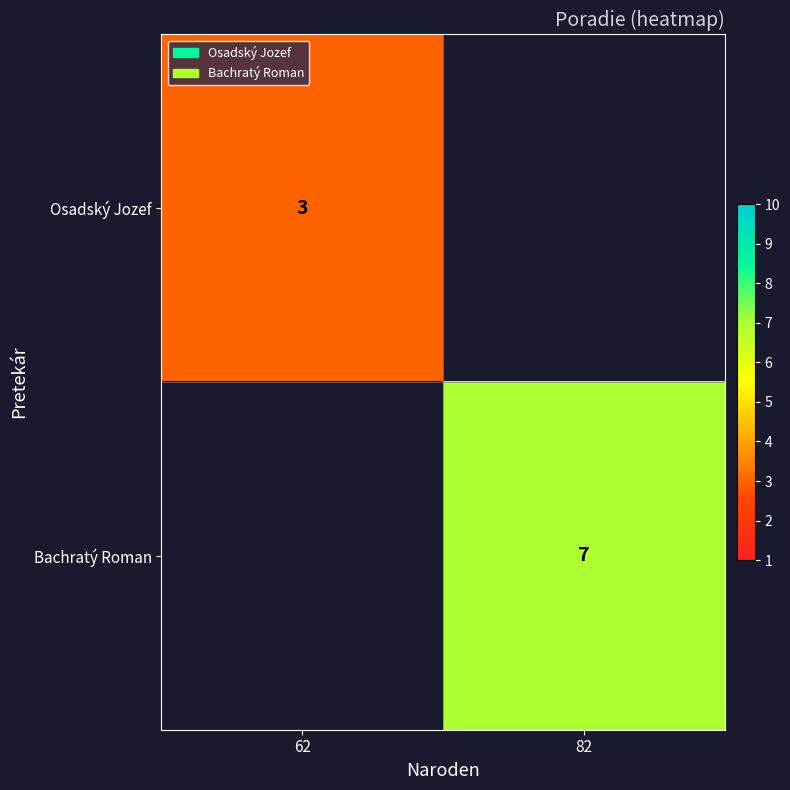

The Osadský Jozef series shows 3 at 62. True or false?

True